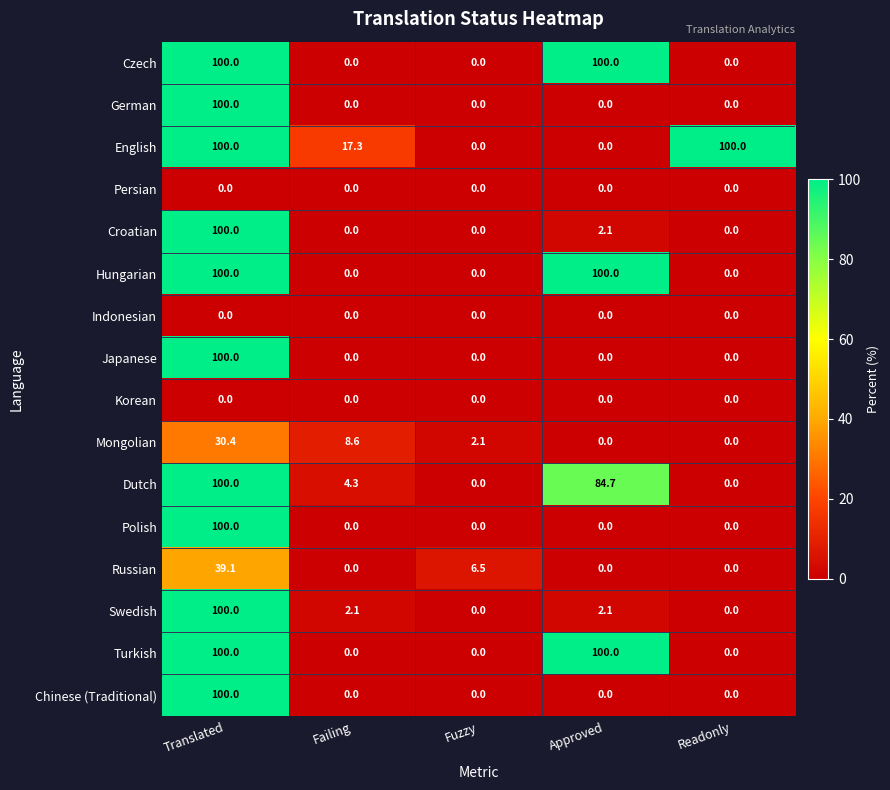

What is the difference between the highest and lowest values at Approved?

100.0